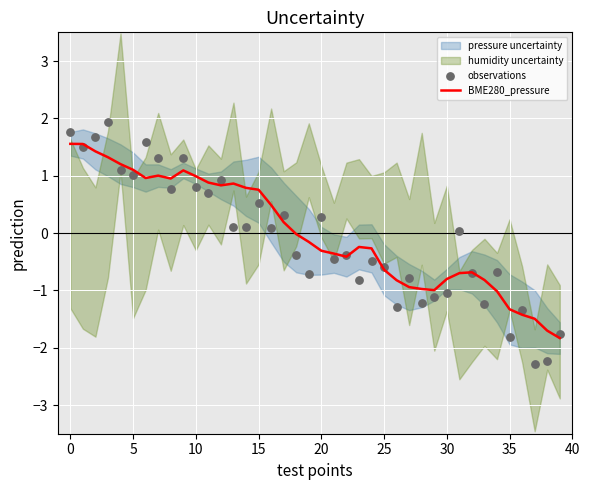

The BME280_pressure series shows 0.2 at 15. True or false?

False